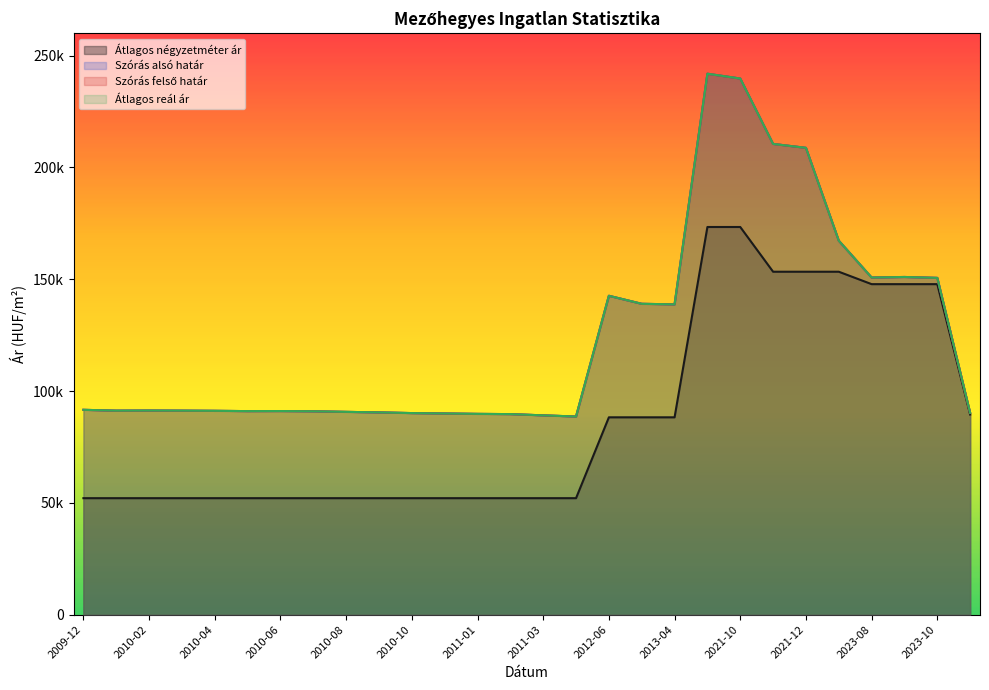

Which category has the lowest value in the Szórás alsó határ series?

2011-05